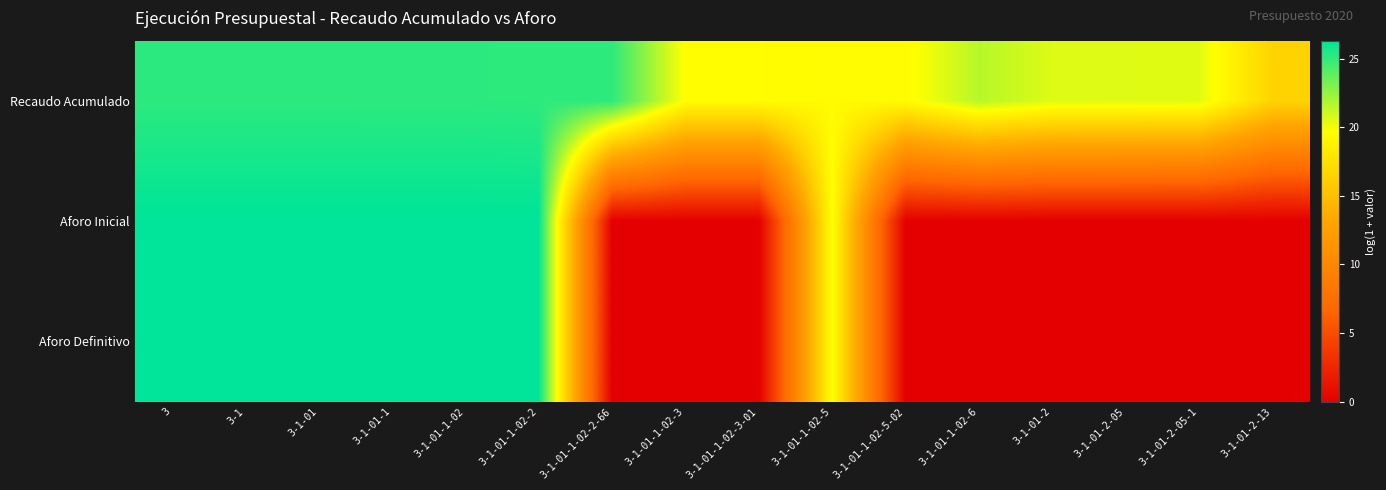

At how many categories does at least one series exceed 24?

7